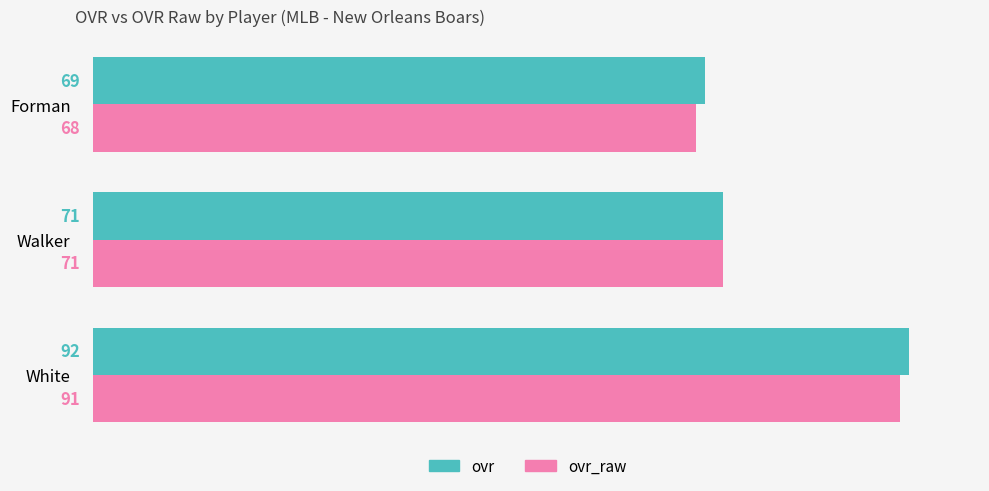

What is the difference between the second highest and minimum values in the ovr_raw series?

3